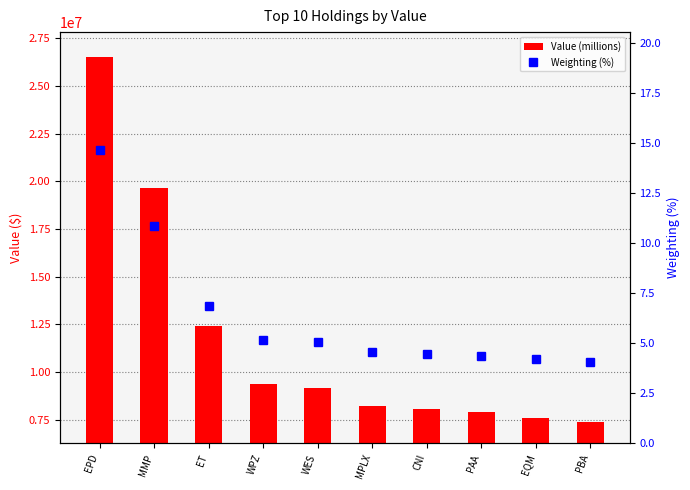

What is the total value across all series at PAA?

7902004.4